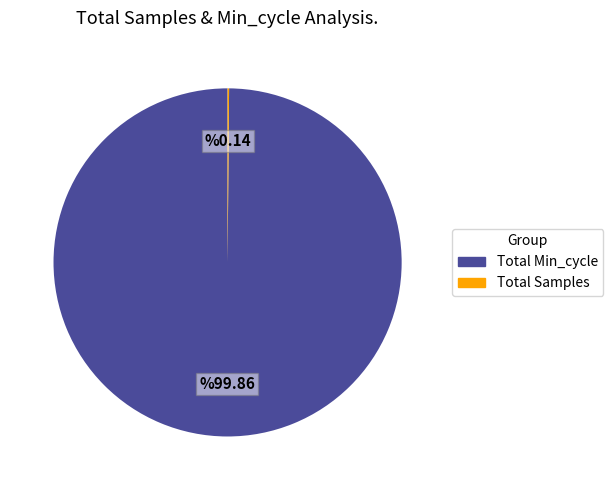

Is there any slice that represents more than half of the pie?

Yes